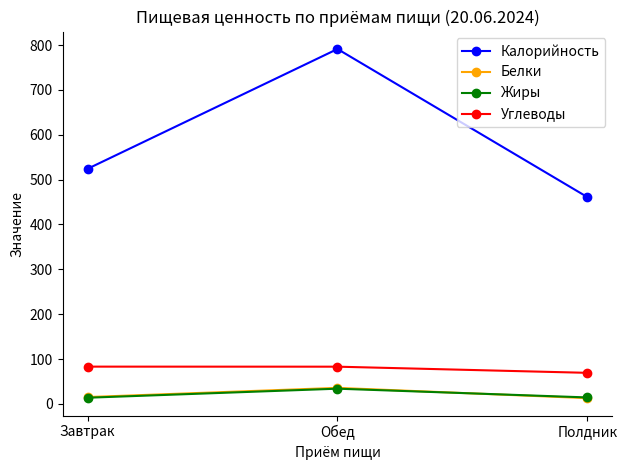

What is the maximum value shown in the chart?

791.2